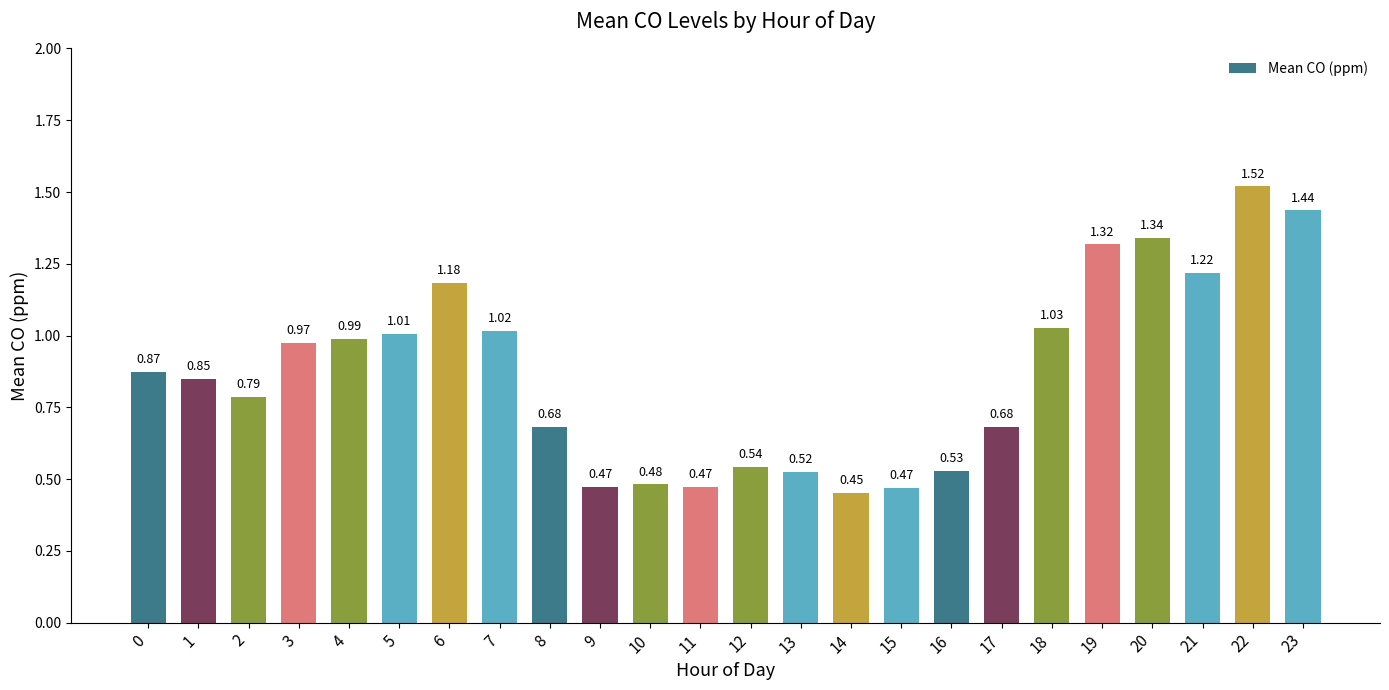

What is the difference between the values at 16 and 3?

0.4